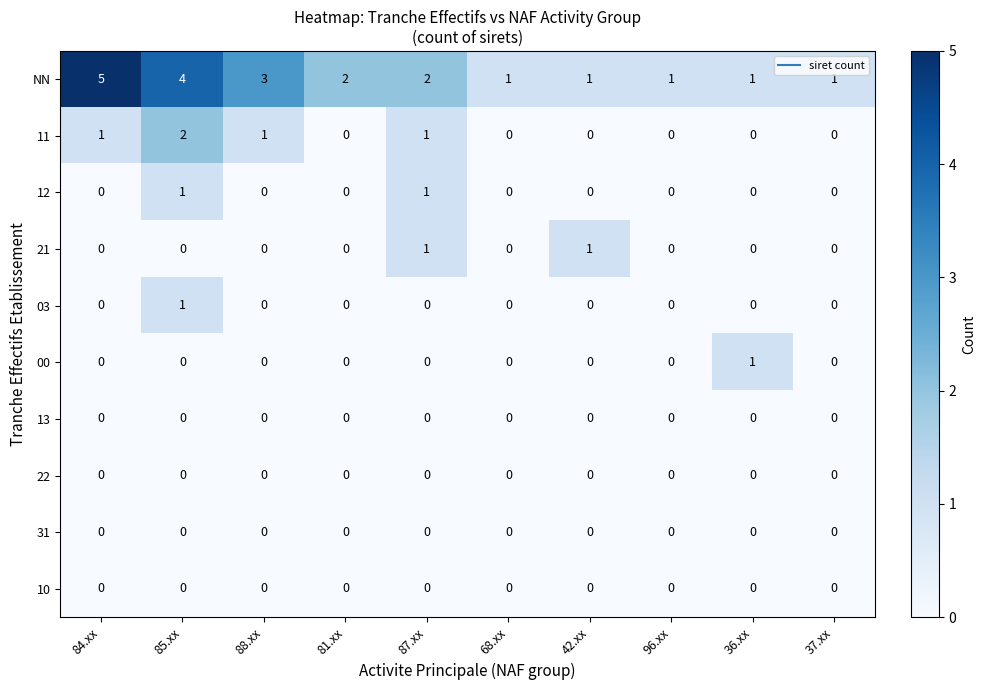

Which series has the widest spread of values?

NN